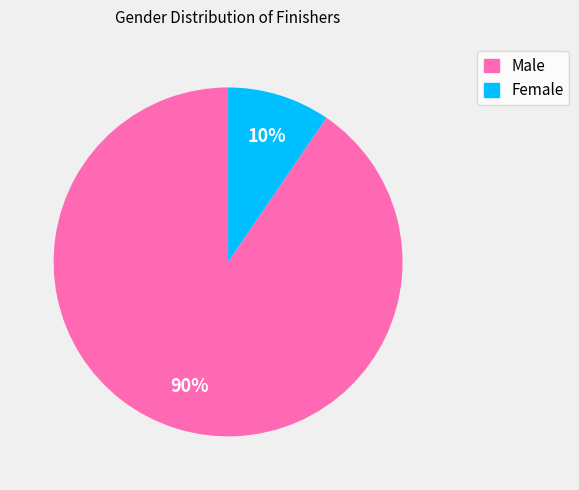

What is the majority slice?

Male